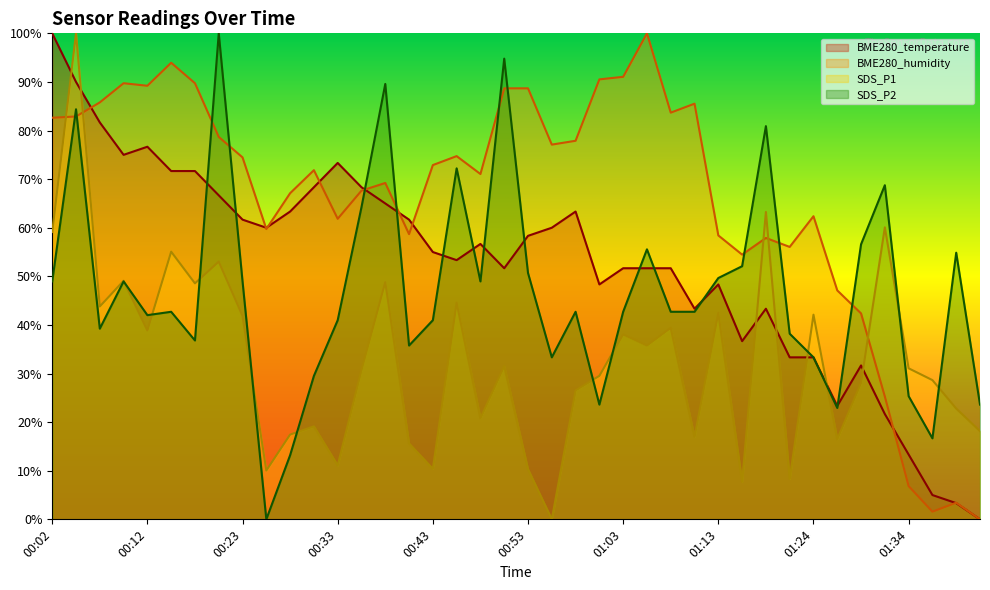

Is the value of SDS_P2 at 00:15 greater than the value of BME280_humidity at 01:21?

No